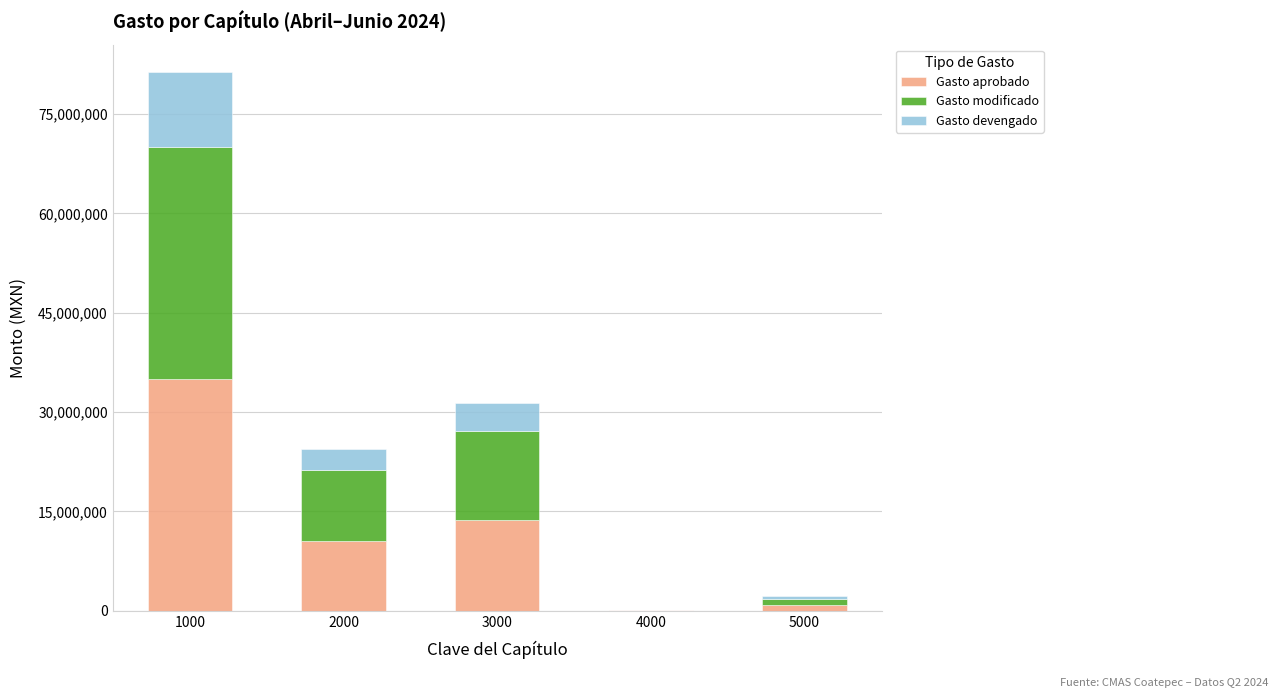

What is the maximum value for Gasto aprobado?

35001133.6